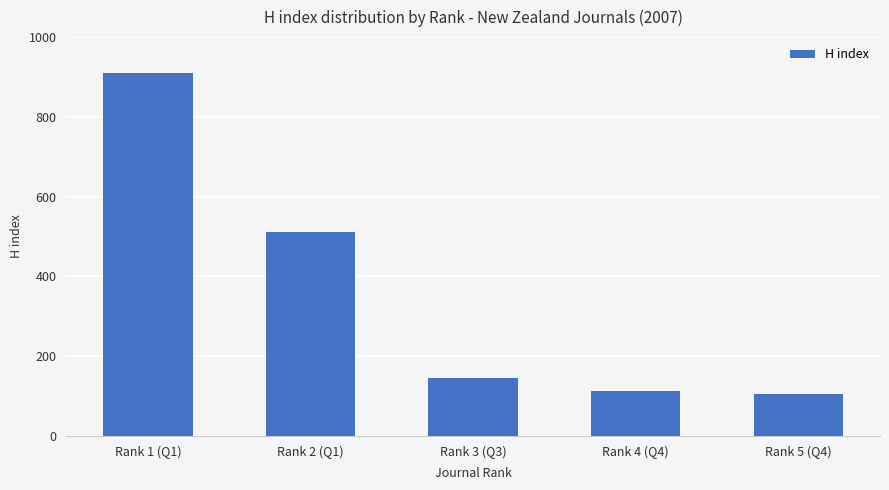

What is the difference between the maximum and second lowest values?

800